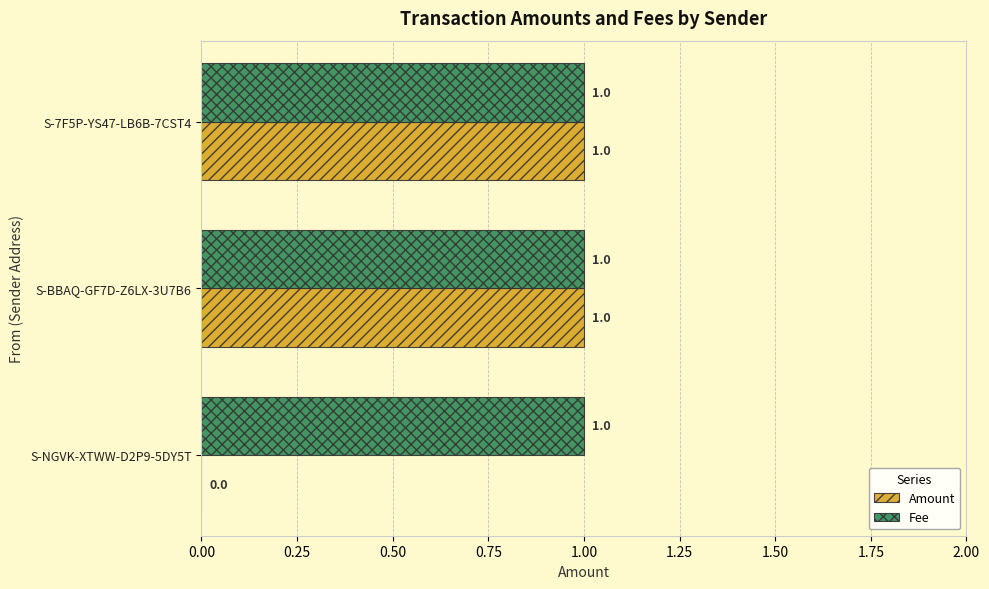

Between S-NGVK-XTWW-D2P9-5DY5T and S-BBAQ-GF7D-Z6LX-3U7B6, which series saw the biggest shift?

Amount